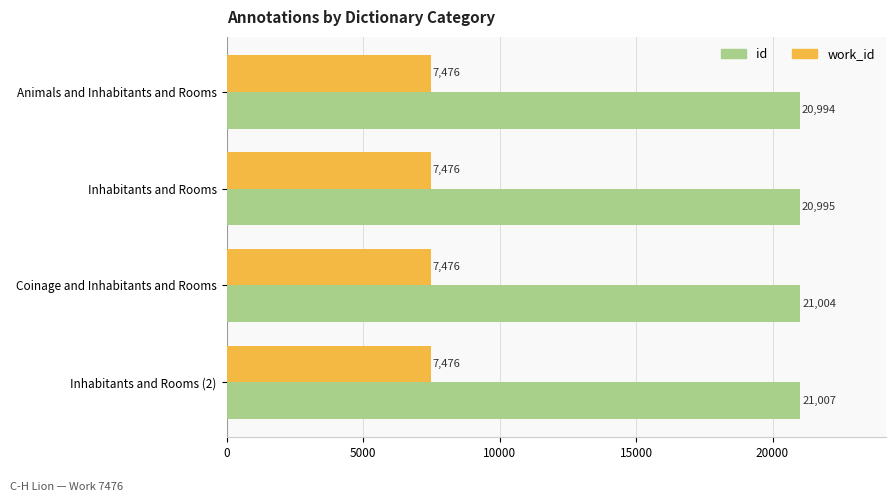

What is the difference between the highest and lowest values at Animals and Inhabitants and Rooms?

13518